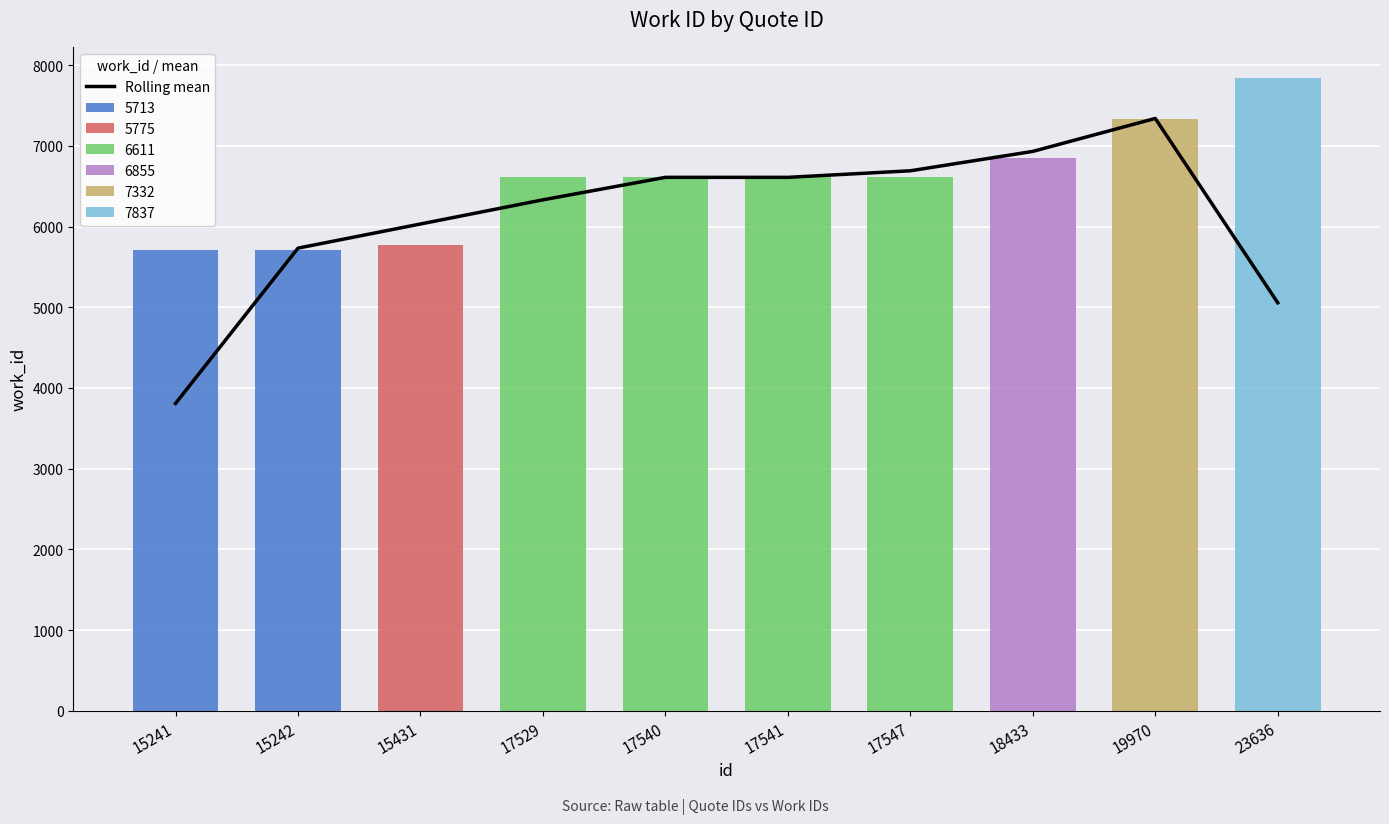

Reading left to right, extract all data points from this chart.

3808.7	5733.7	6033.0	6332.3	6611.0	6611.0	6692.3	6932.7	7341.3	5056.3